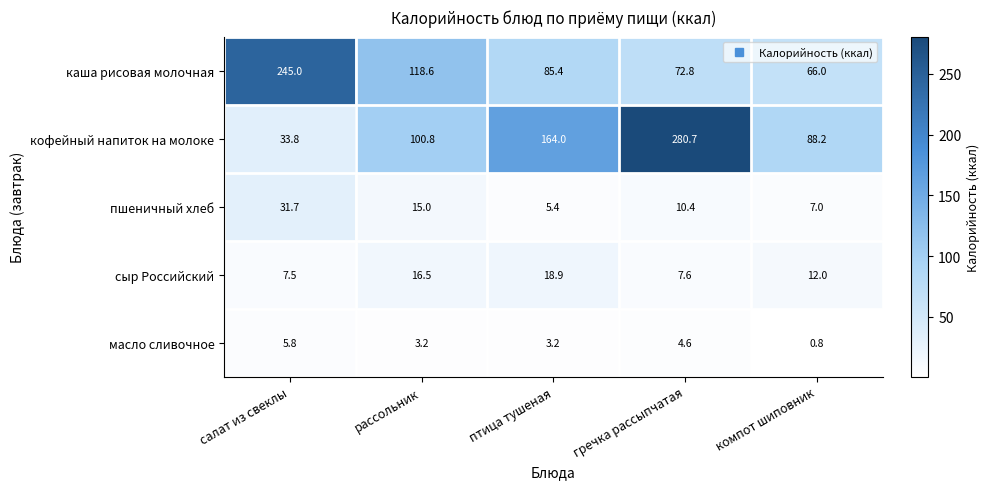

What is the minimum value for каша рисовая молочная?

66.0